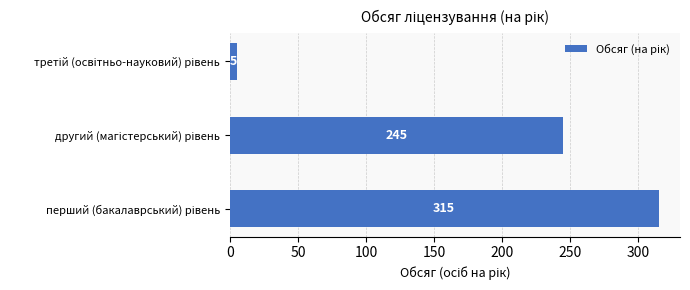

Reading top to bottom, list all the values displayed in this chart.

5	245	315